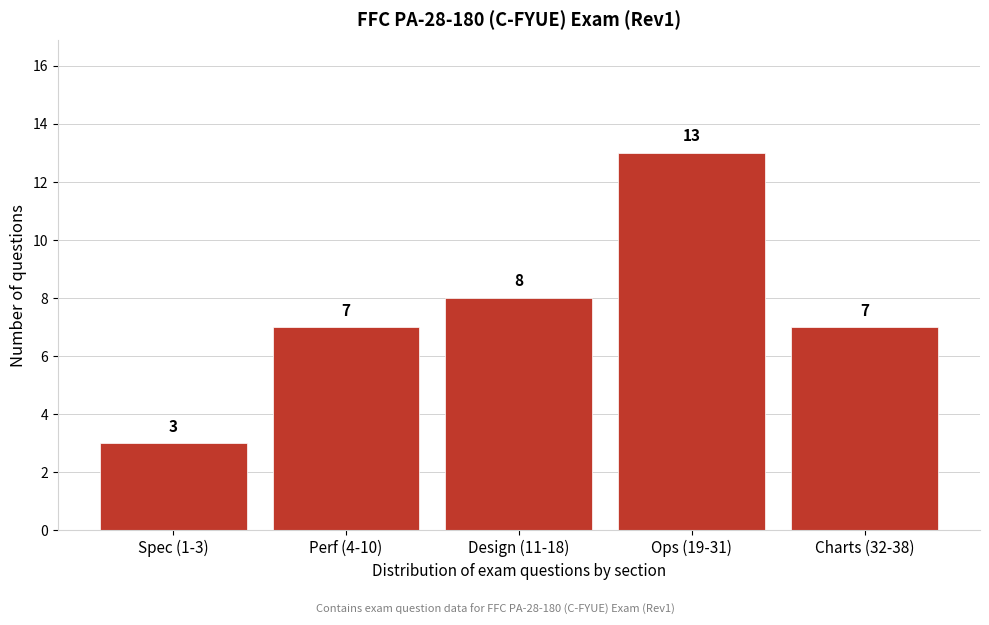

Reading right to left, transcribe all the data shown in this chart.

Charts (32-38)=7	Ops (19-31)=13	Design (11-18)=8	Perf (4-10)=7	Spec (1-3)=3